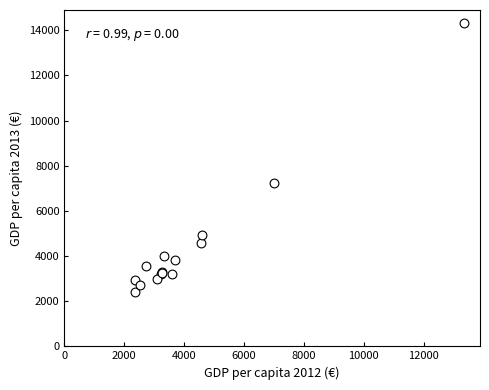

What Y value in the scatter plot is closest to 8344?

7252.6